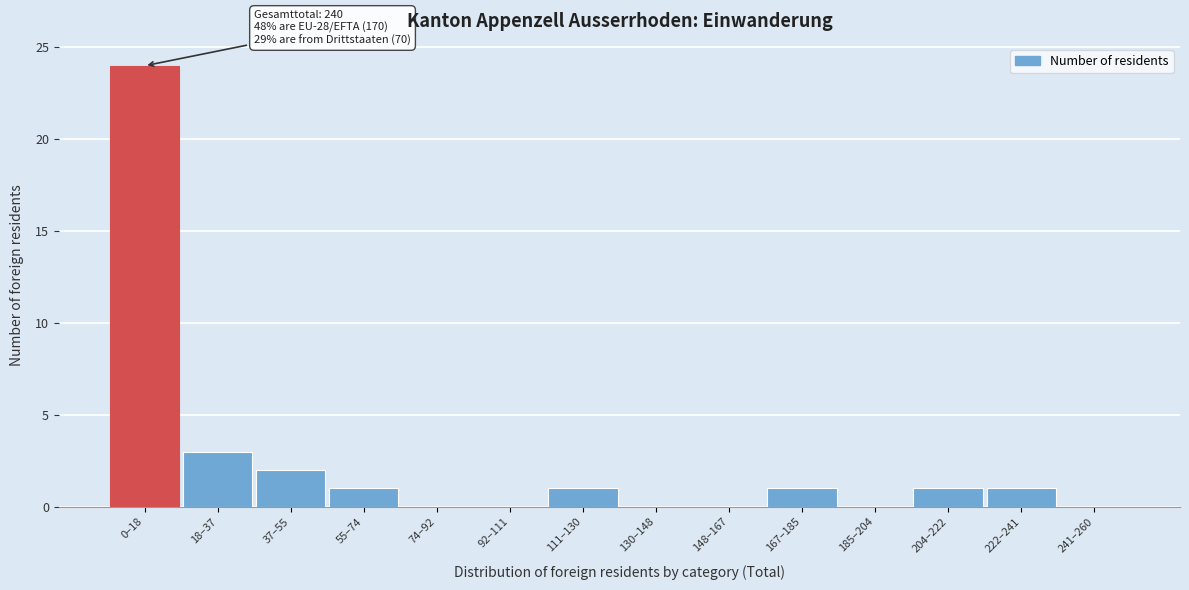

Reading left to right, list all the values displayed in this chart.

0–18=24	18–37=3	37–55=2	55–74=1	74–92=0	92–111=0	111–130=1	130–148=0	148–167=0	167–185=1	185–204=0	204–222=1	222–241=1	241–260=0